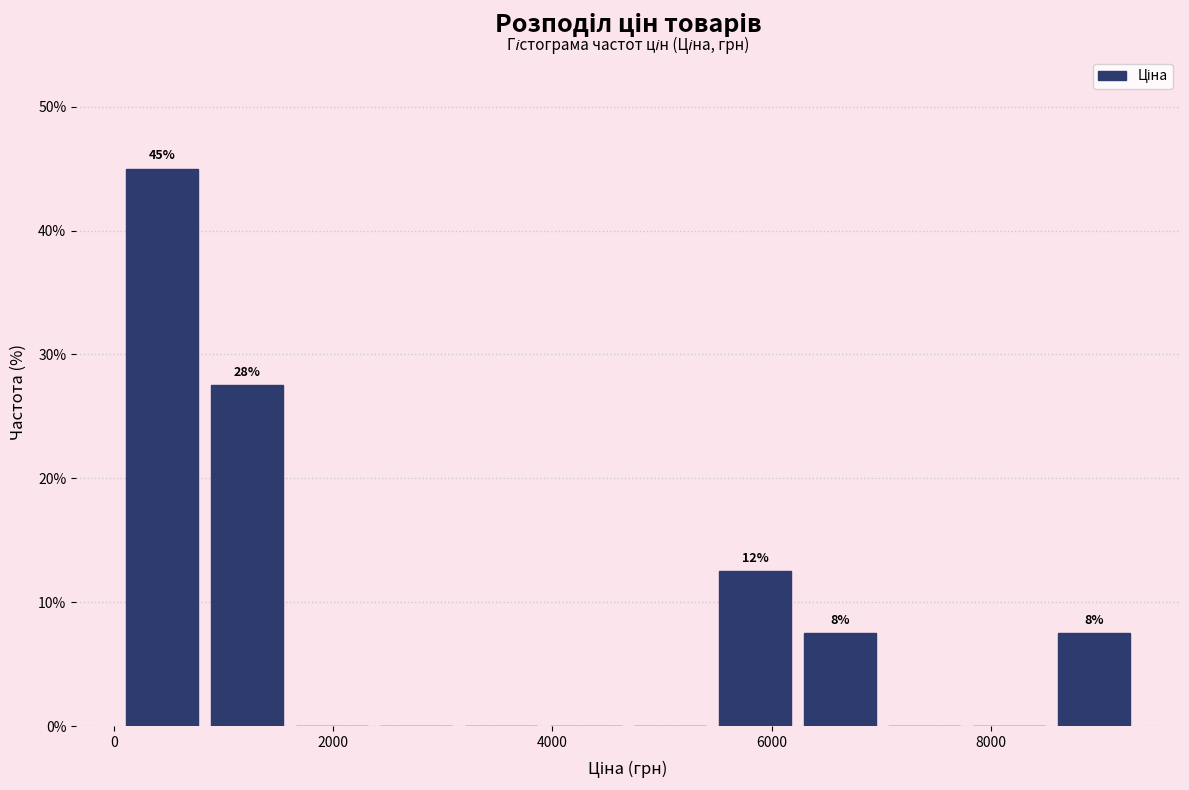

Read against the x-axis, roughly where is the centre of the tallest bar?

400